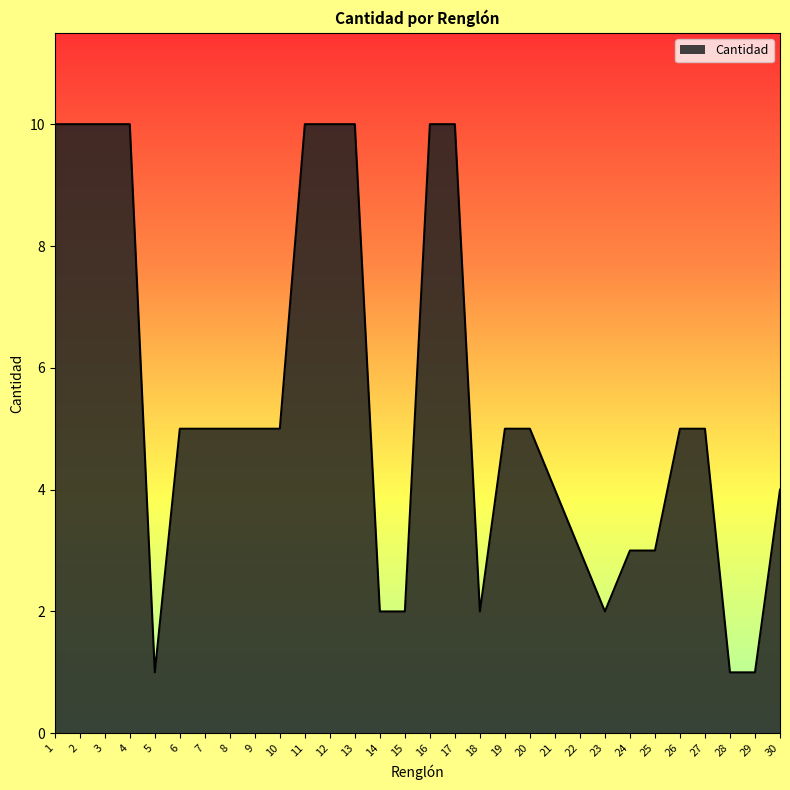

The value at 30 is 4. True or false?

True